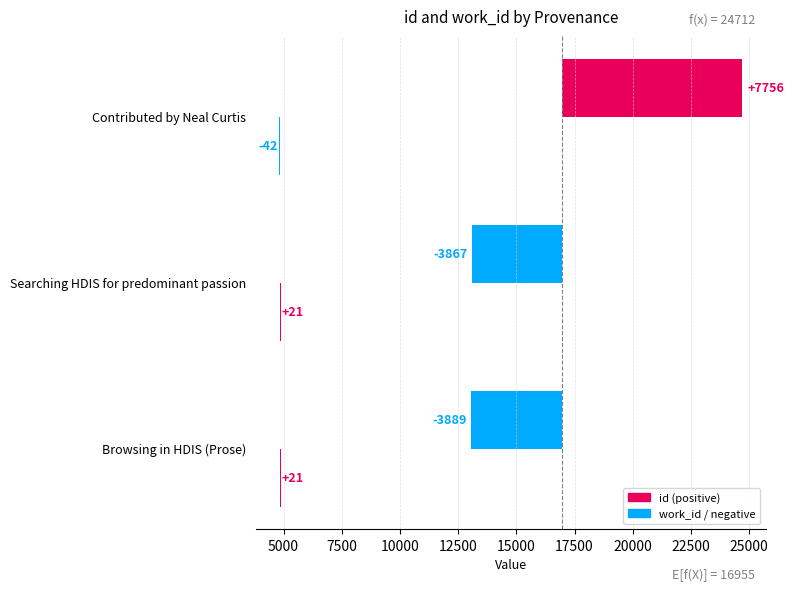

Reading left to right, list all the values displayed in this chart.

id: -3889.3	-3867.3	7756.7
work_id: 21.0	21.0	-42.0